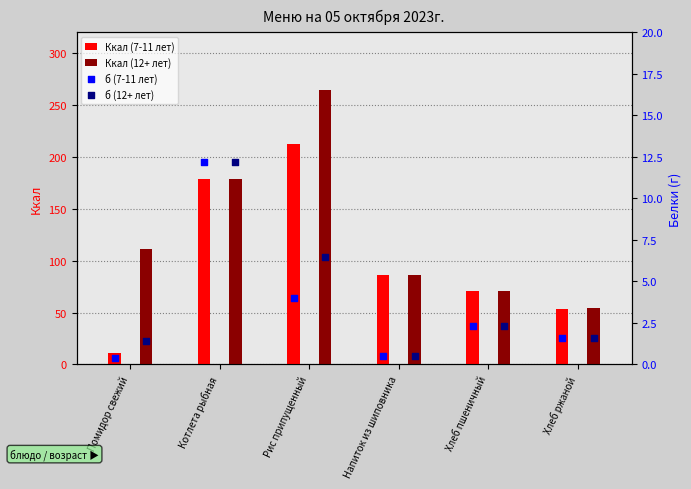

What are all the series names shown in the legend?

Ккал (7-11 лет), Ккал (12+ лет), б (7-11 лет), б (12+ лет)